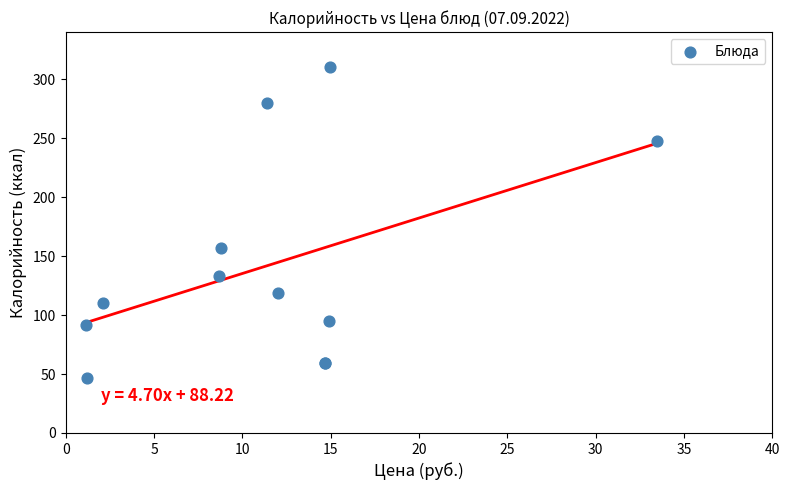

What Y value in the scatter plot is closest to 178?

157.0